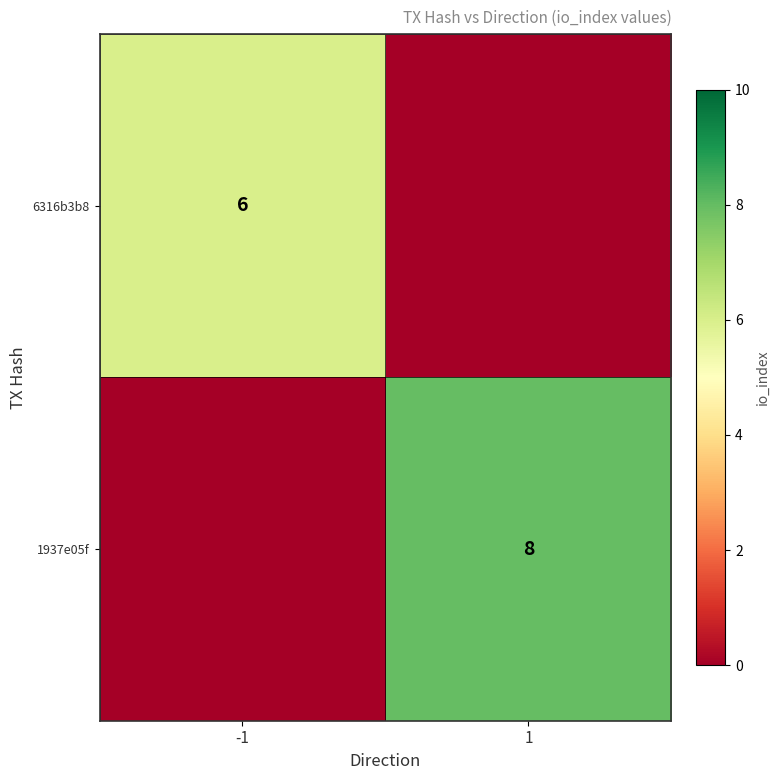

The value of 6316b3b8 at -1 is 8. True or false?

False